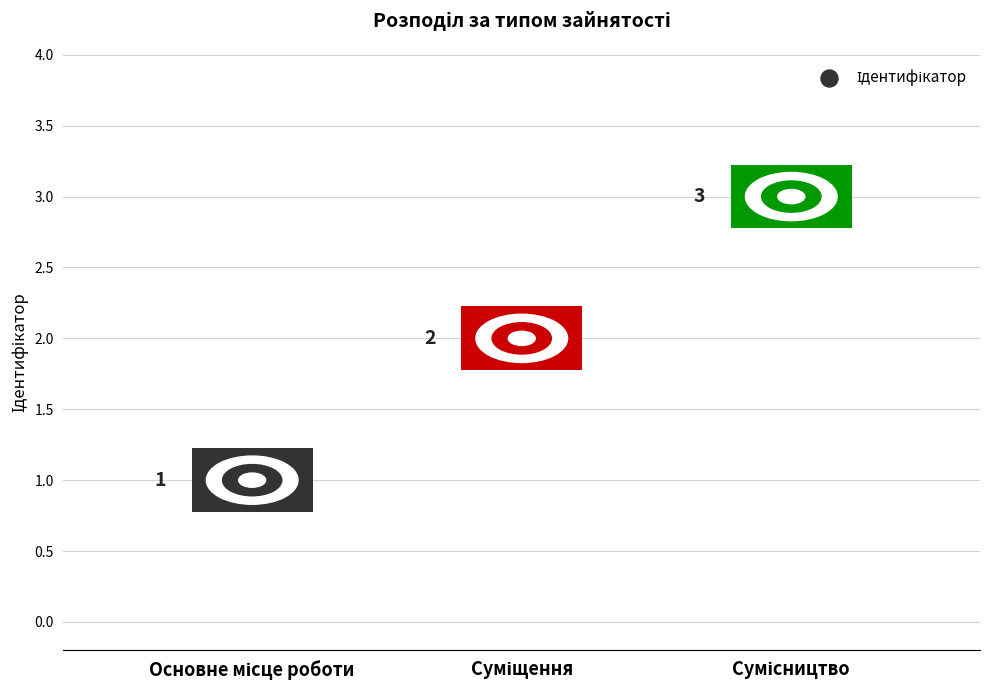

What is the change in value from Суміщення to Сумісництво?

+1